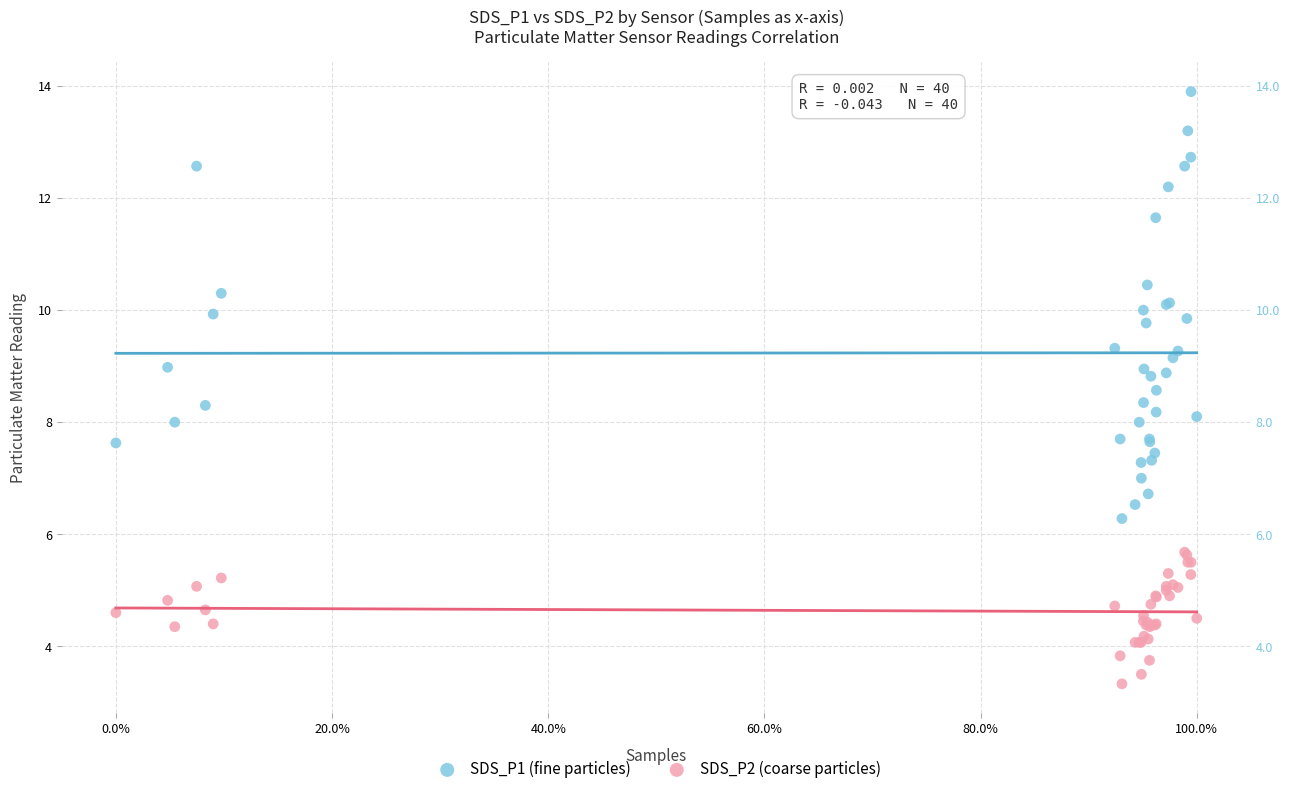

What are all the series names shown in the legend?

SDS_P1 (fine particles), SDS_P2 (coarse particles)